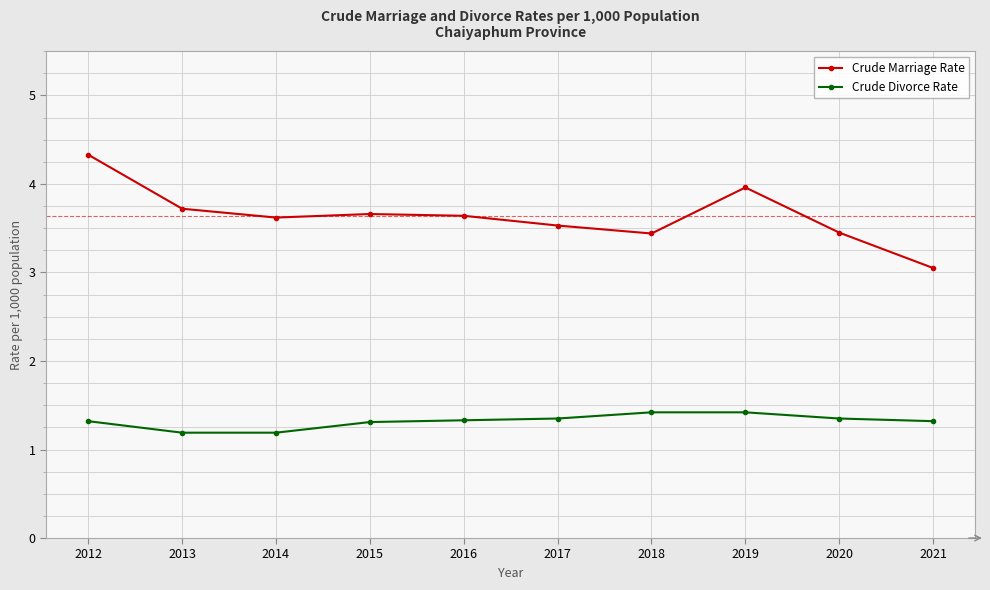

List the series in order of their overall mean, lowest first.

Crude Divorce Rate, Crude Marriage Rate